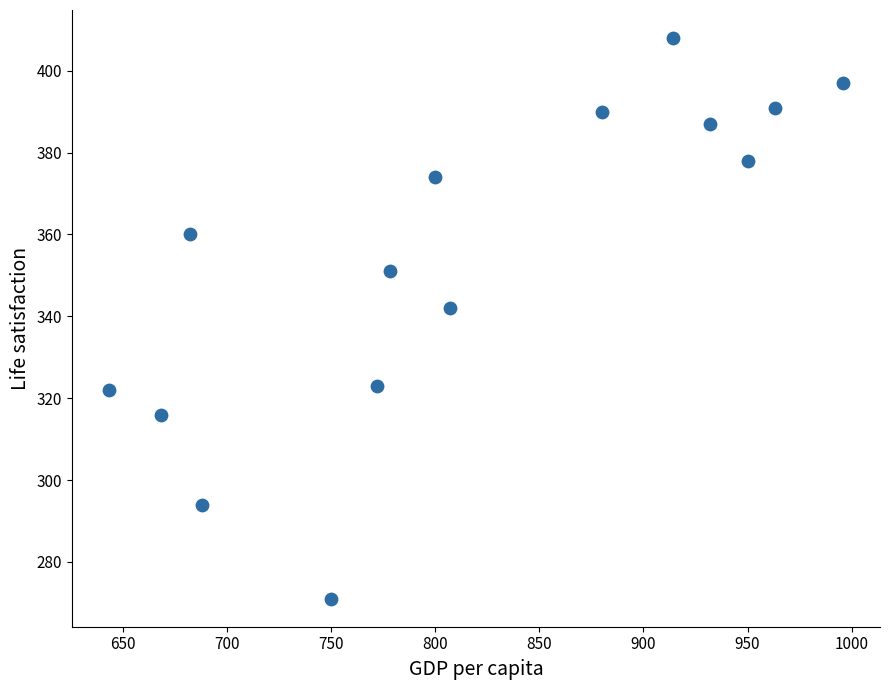

What Y value in the scatter plot is closest to 339?

342